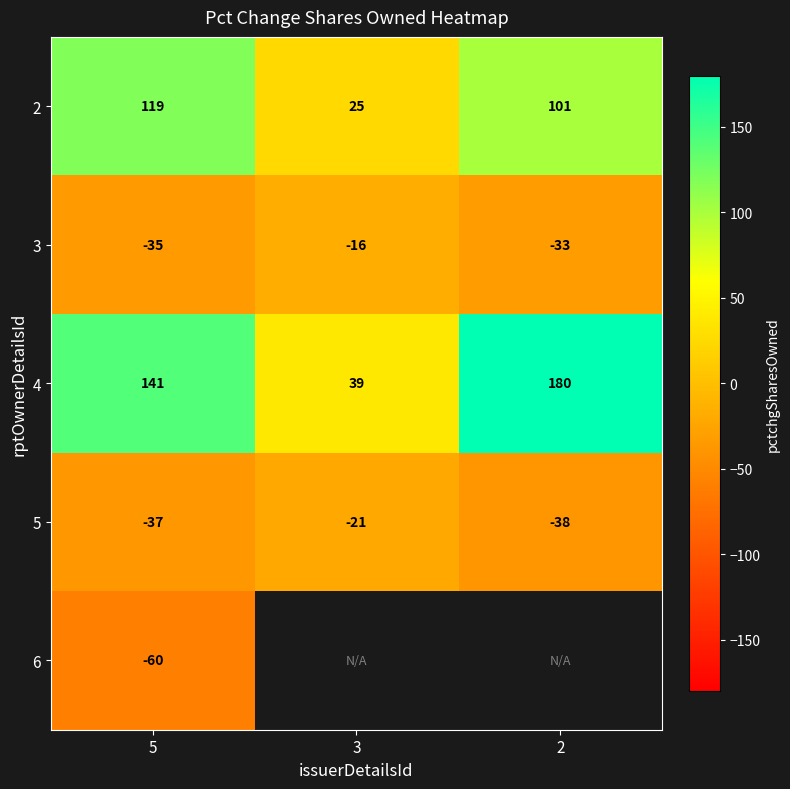

Is it true that 3 equals -23.0 at 3?

False